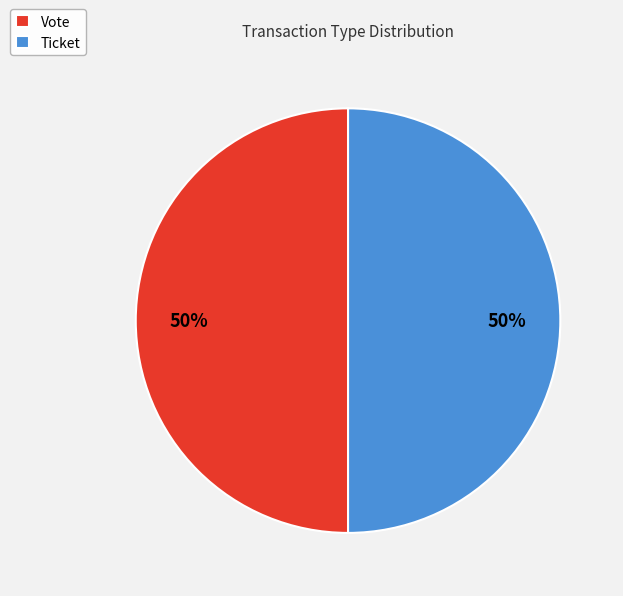

To the nearest percent, what percentage of the pie is Vote?

50%